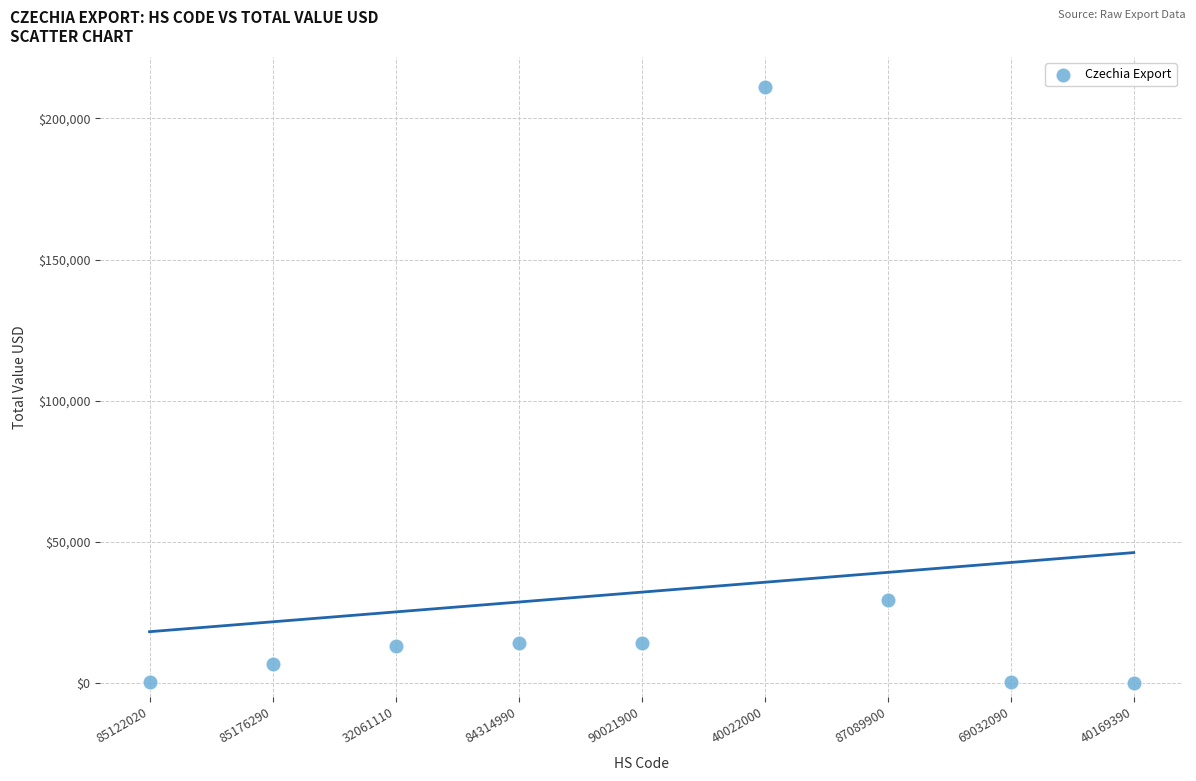

What Y value in the scatter plot is closest to 105603?

29459.3